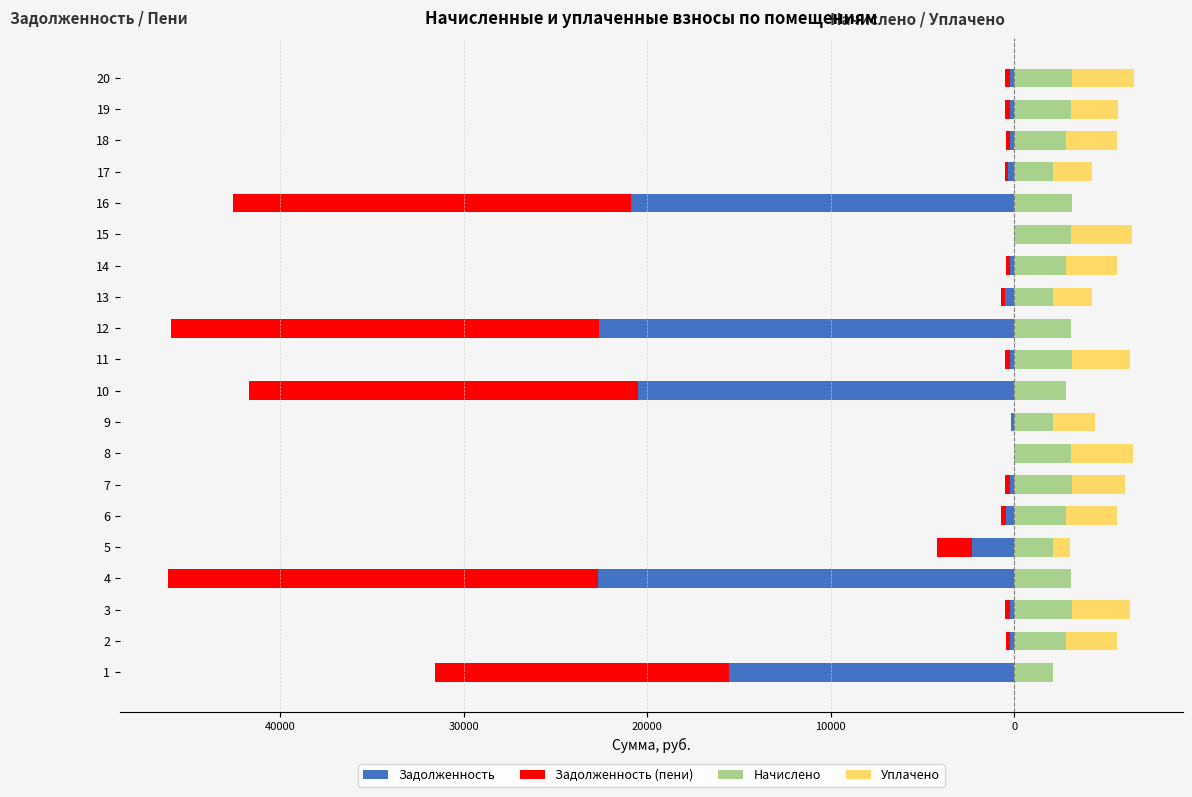

Count the number of data series in this chart.

4